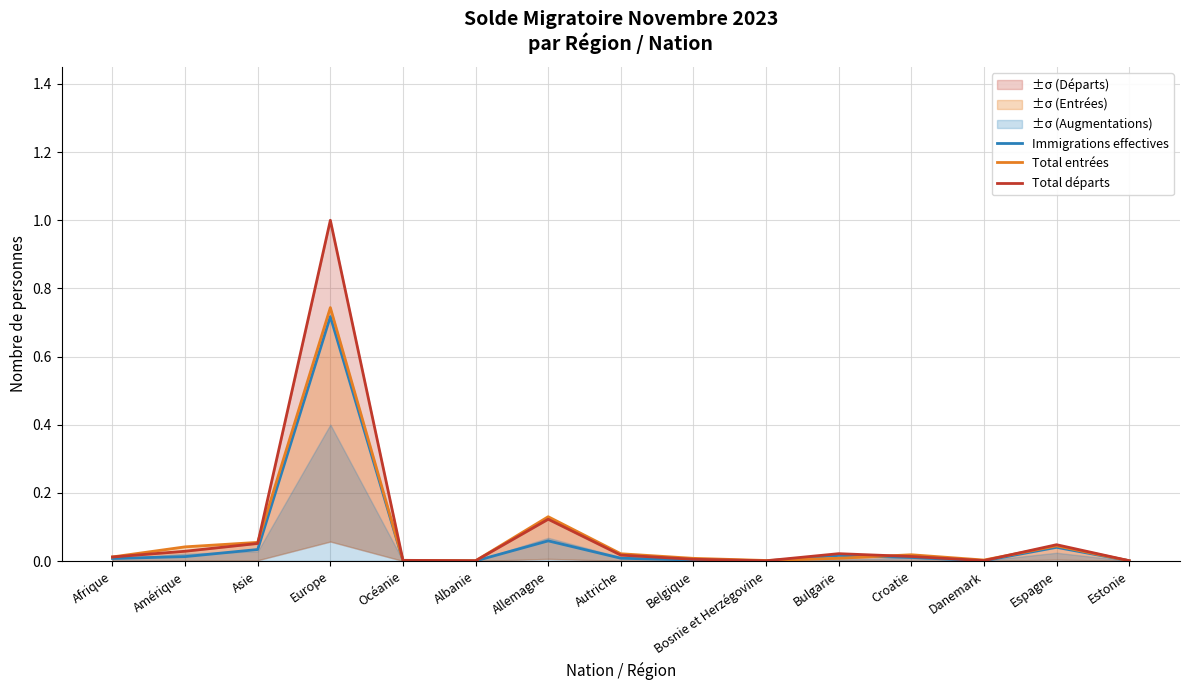

List the series in order of their peak value, lowest first.

Immigrations effectives, Total entrées, Total départs